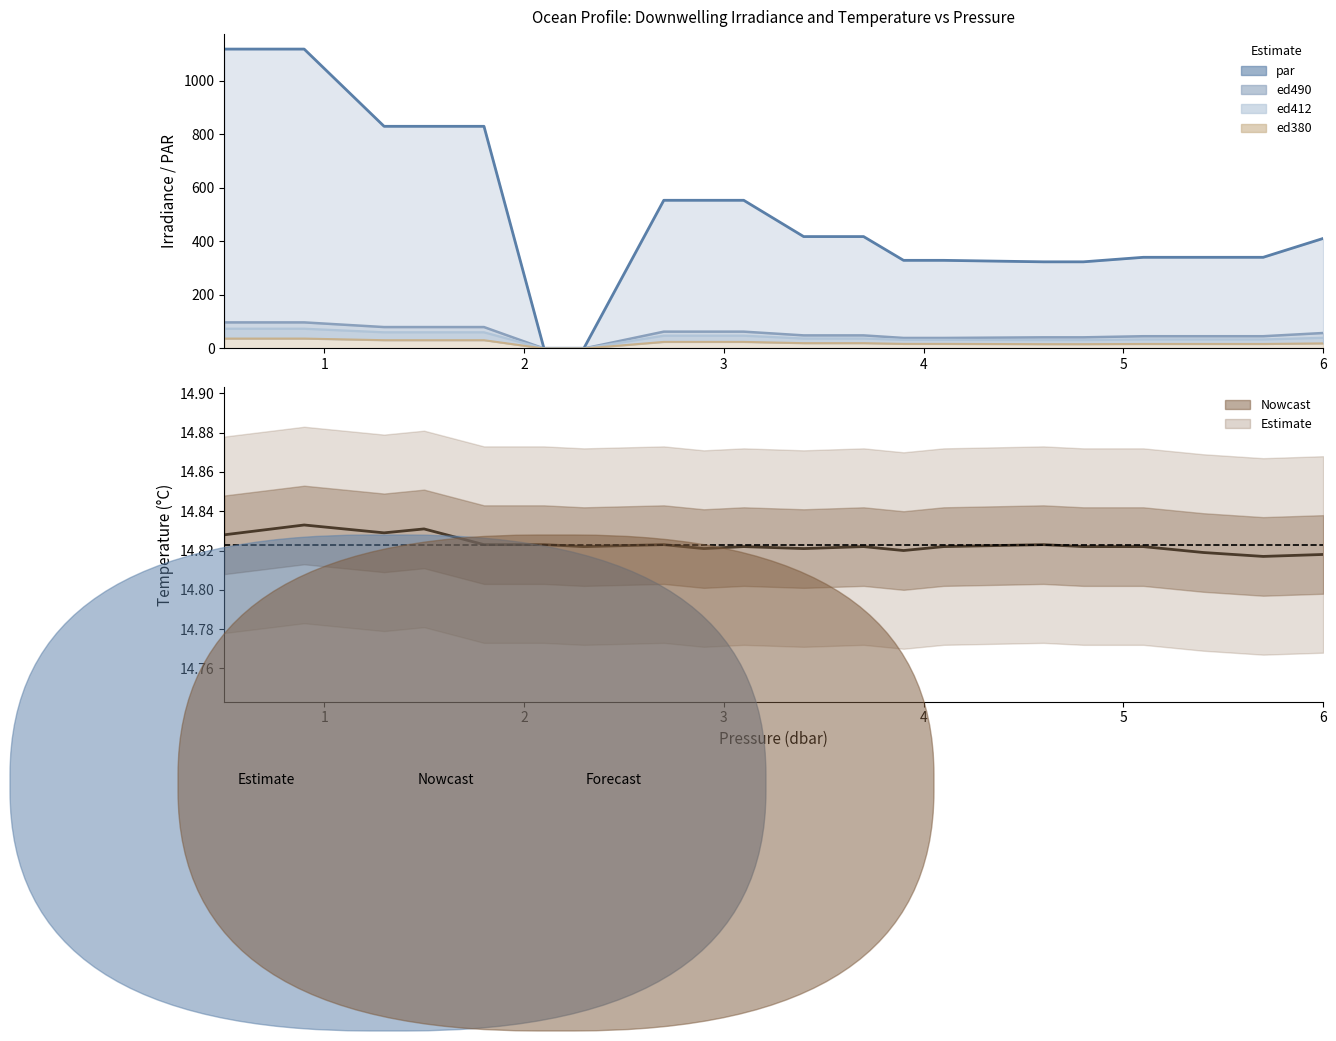

Where is the first local maximum?

1